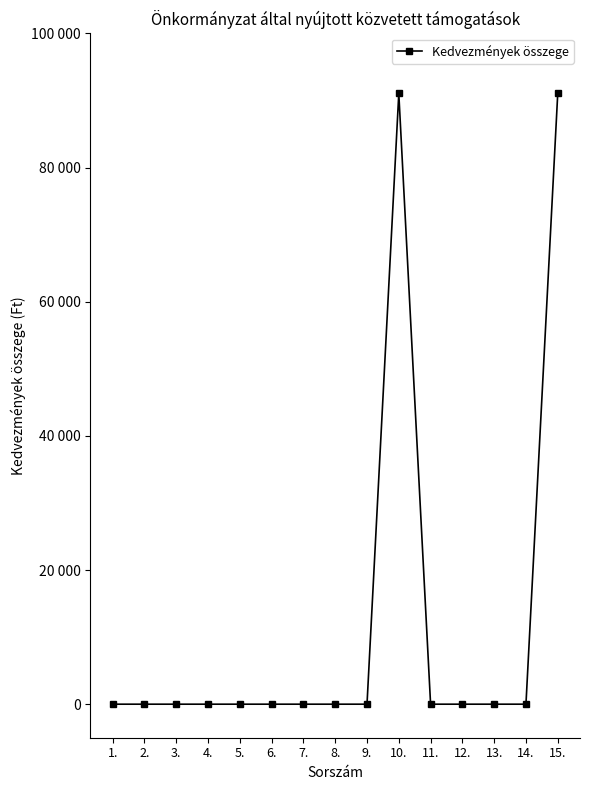

Is this an area chart (filled region under the line)?

No